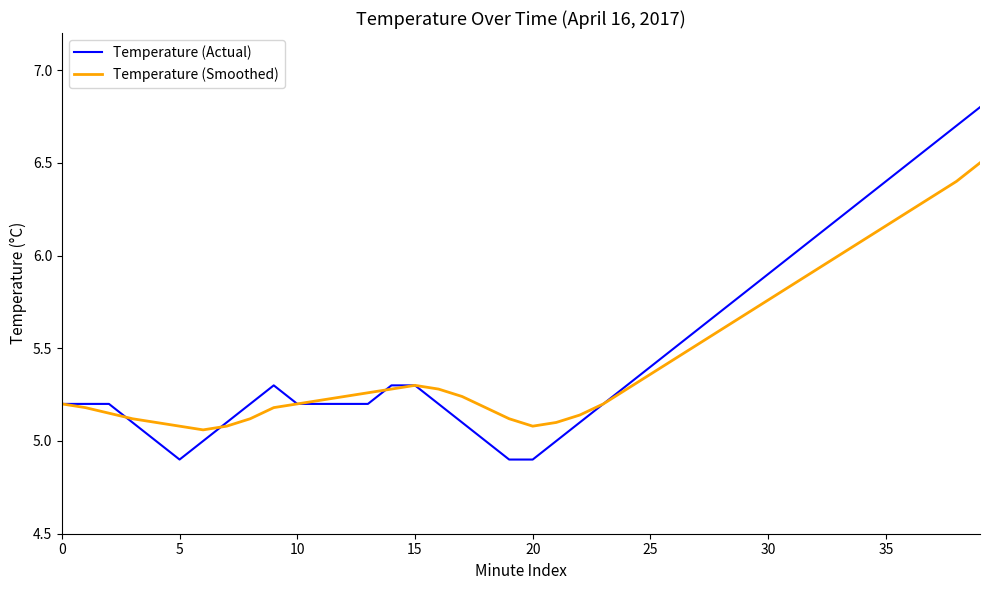

Rank the series by their maximum value, from lowest to highest.

Temperature (Smoothed), Temperature (Actual)